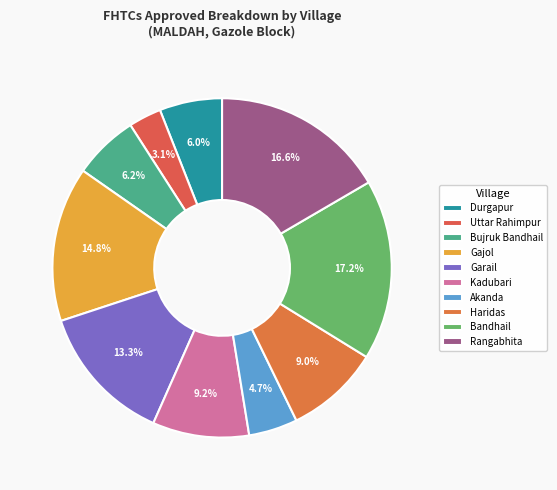

True or false: Kadubari accounts for 2% of the total.

False